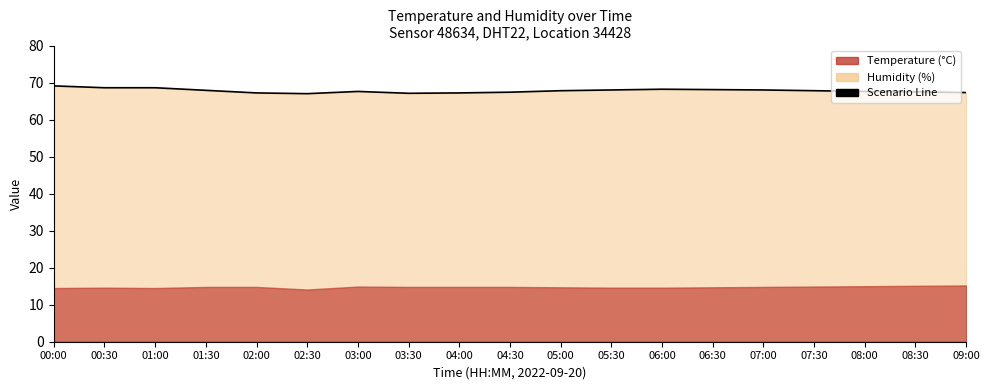

List the labels in order of value, largest first.

00:00, 00:30, 01:00, 06:00, 06:30, 05:30, 07:00, 01:30, 05:00, 07:30, 03:00, 08:00, 08:30, 04:30, 09:00, 02:00, 04:00, 03:30, 02:30